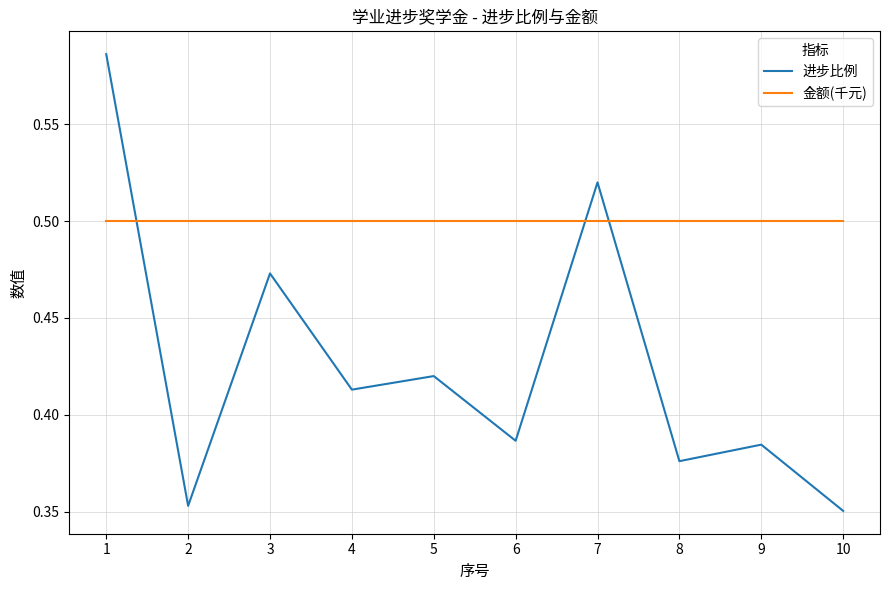

What is the sum of all 进步比例 values?

4.3